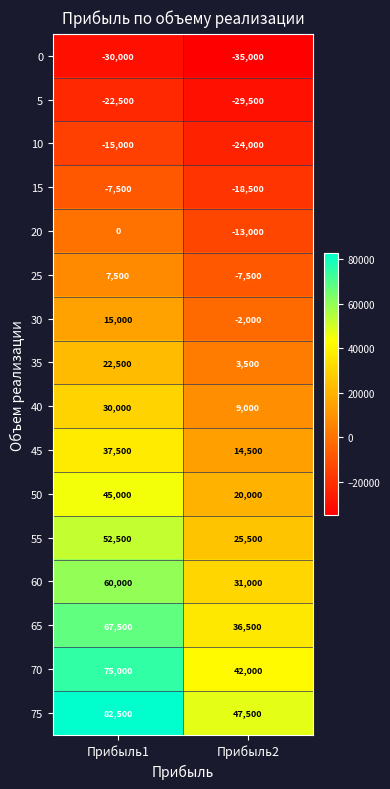

The value of 10 at Прибыль2 is -24000. True or false?

True